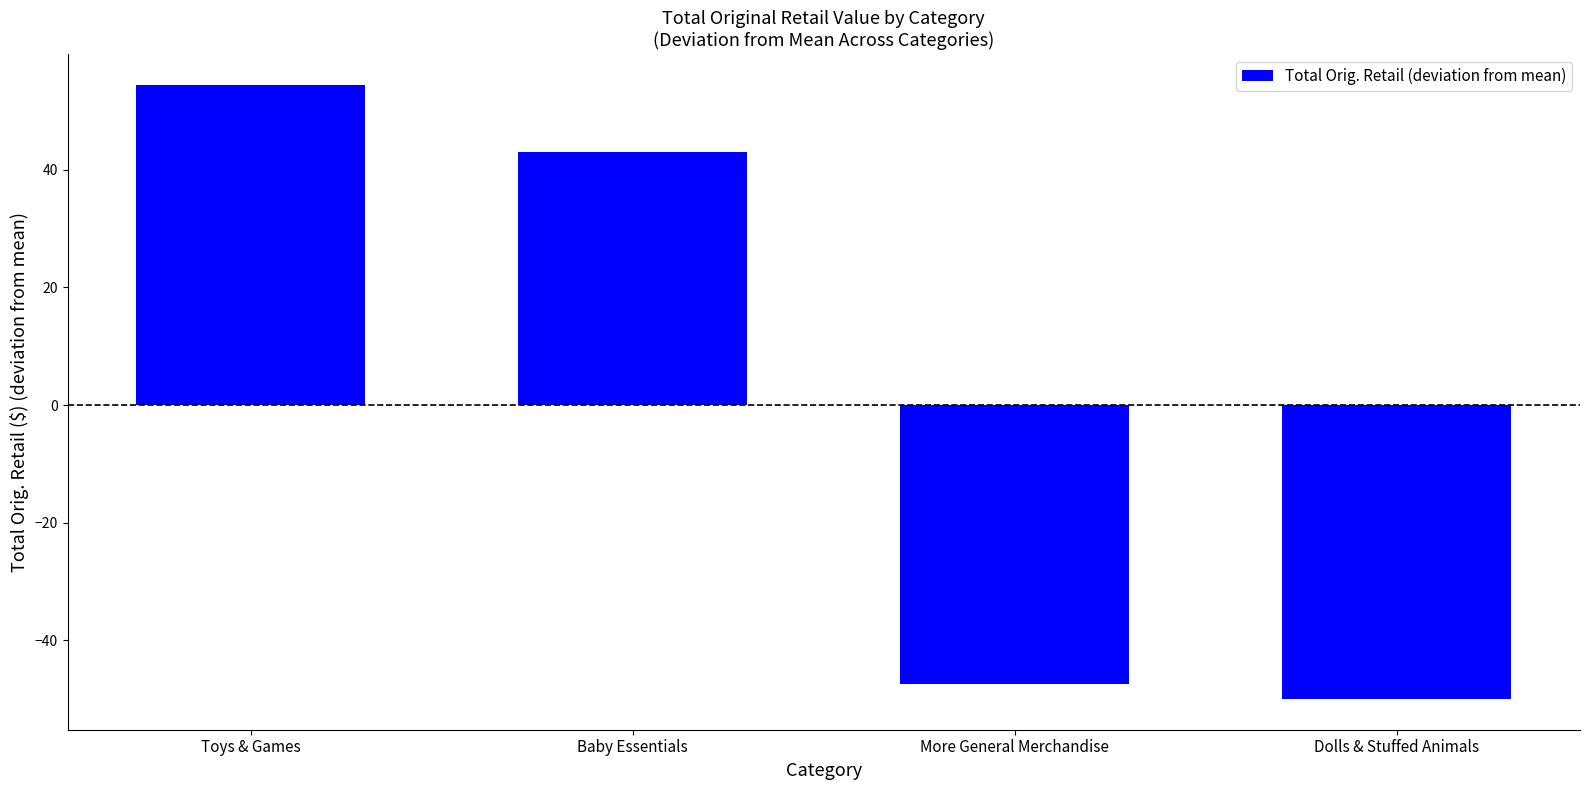

What is the minimum value shown in the chart?

-50.0